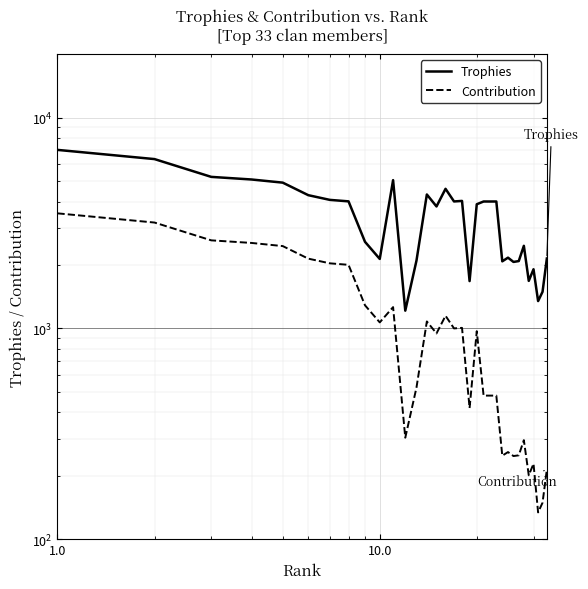

How many series are shown in this chart?

2